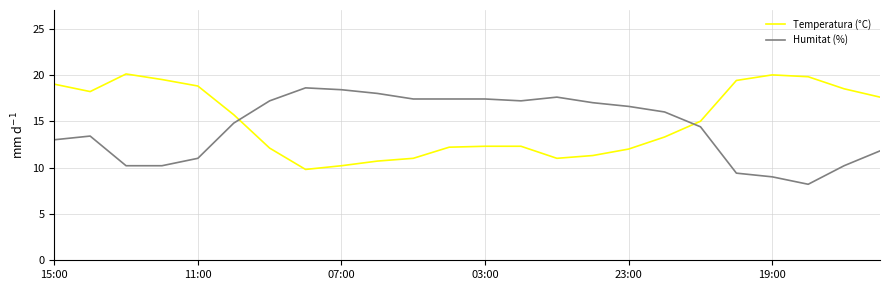

Which series ends up on top after the final intersection of Temperatura (°C) and Humitat (%)?

Temperatura (°C)